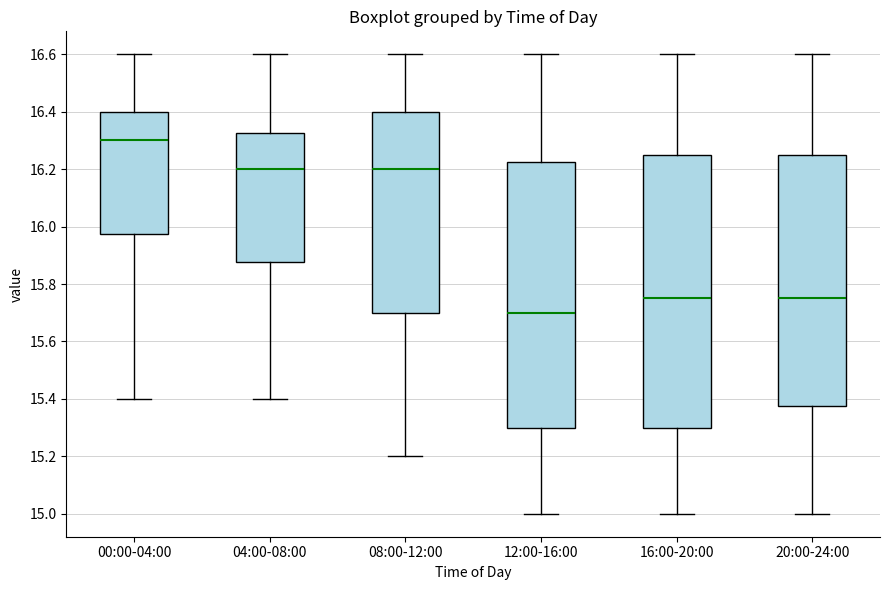

Which box's median line is the lowest?

12:00-16:00